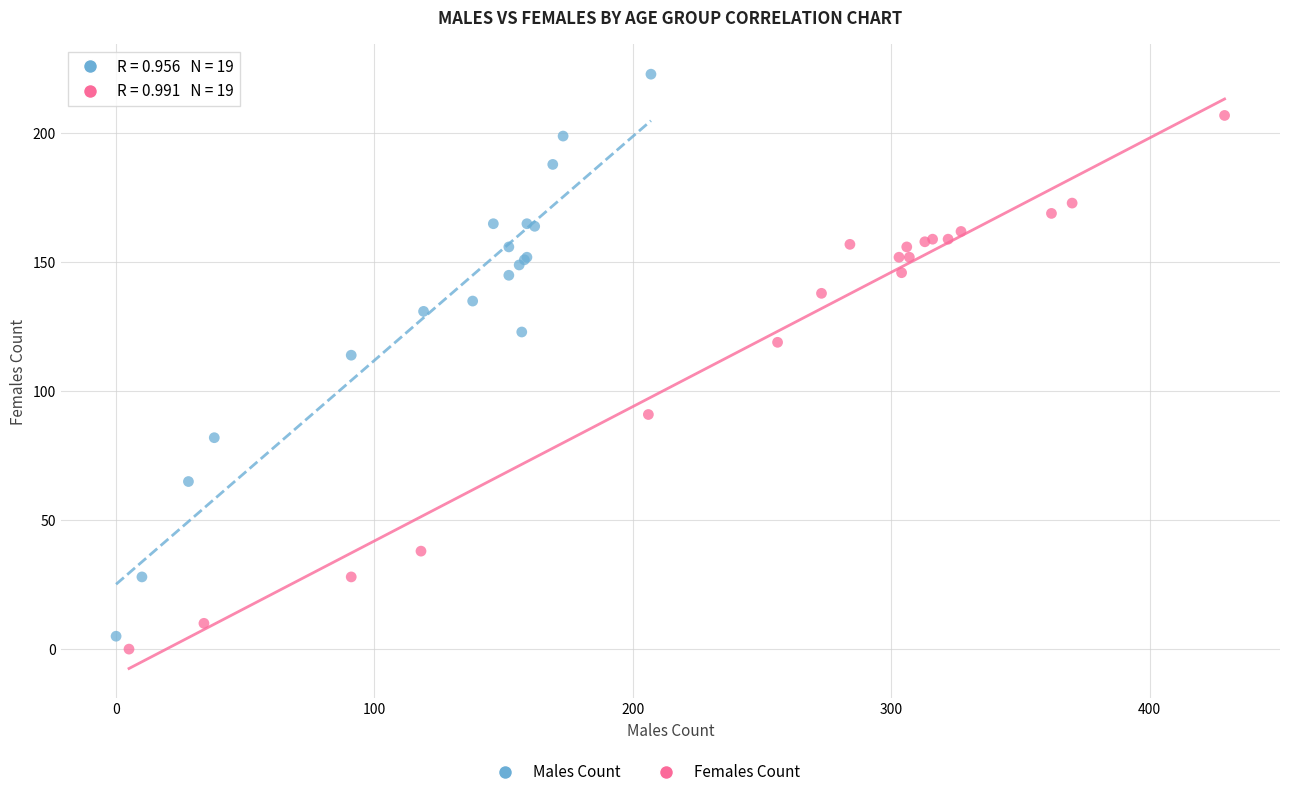

Which series has the widest spread of Y values?

Males Count